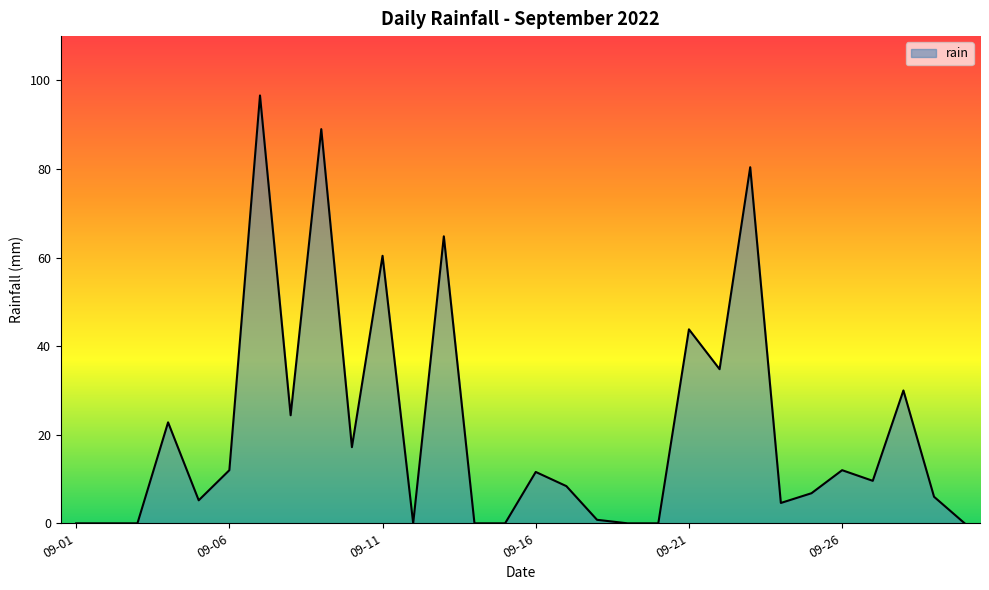

What is the difference between the maximum and minimum values?

96.6